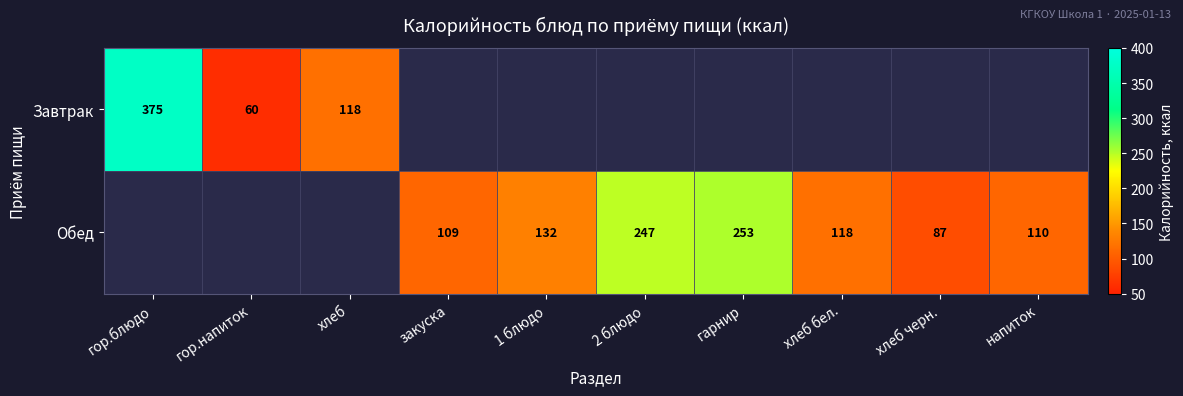

What is the sum of the Обед values at 2 блюдо and хлеб бел.?

365